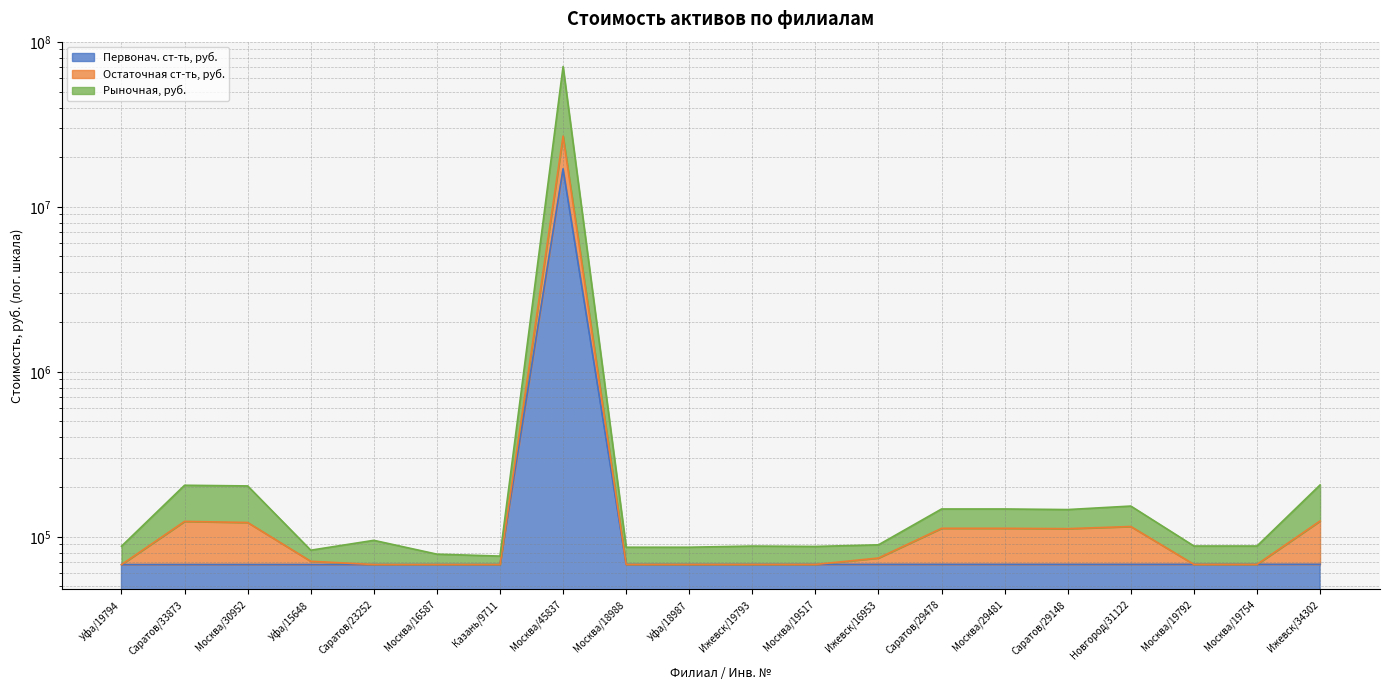

At how many categories does at least one series exceed 64901564?

1